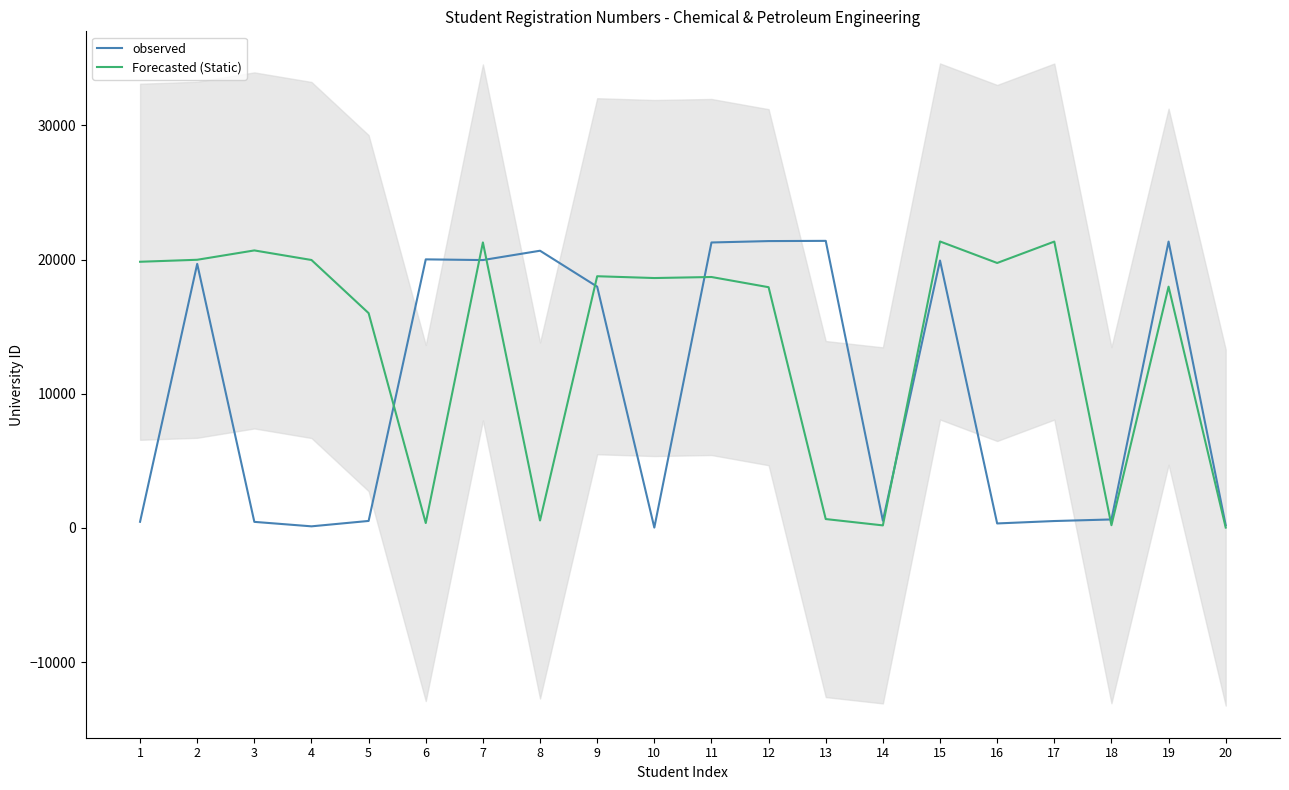

Reading left to right, transcribe all the data shown in this chart.

observed: 1=461	2=19676	3=455	4=122	5=524	6=20013	7=19961	8=20656	9=17979	10=29	11=21271	12=21375	13=21392	14=539	15=19925	16=337	17=517	18=635	19=21338	20=205
Forecasted (Static): 1=19834	2=19983	3=20679	4=19966	5=16006	6=368	7=21275	8=558	9=18756	10=18622	11=18699	12=17939	13=664	14=192	15=21346	16=19744	17=21338	18=205	19=17979	20=29